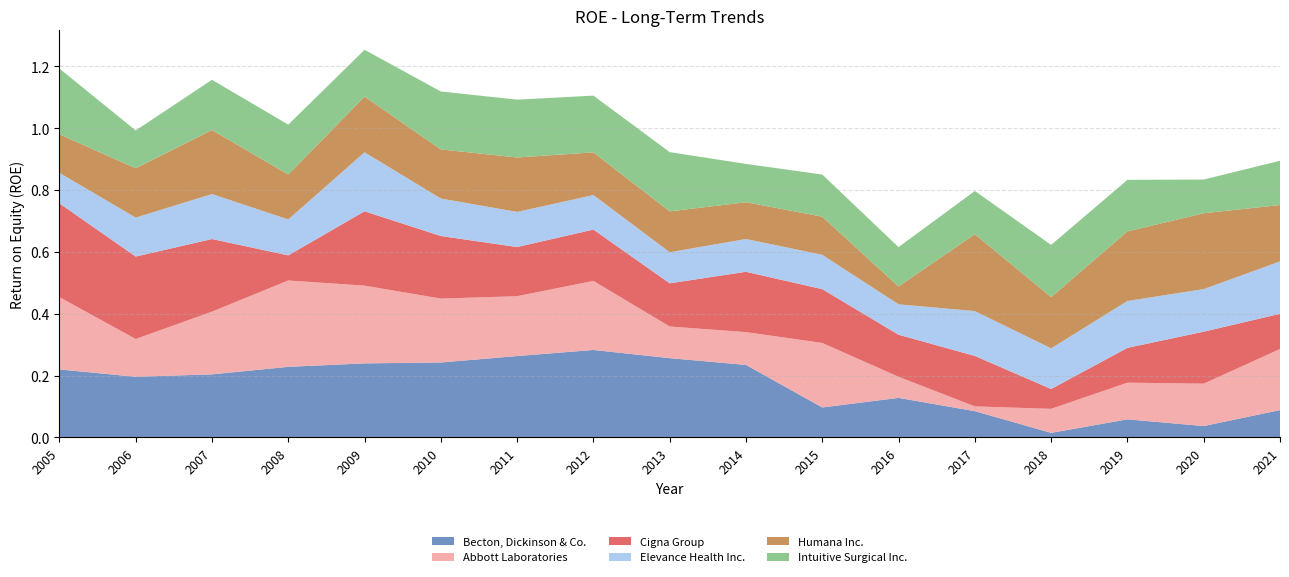

Reading left to right, list all the values displayed in this chart.

Becton, Dickinson & Co.: 0.2	0.2	0.2	0.2	0.2	0.2	0.3	0.3	0.3	0.2	0.1	0.1	0.1	0.0	0.1	0.0	0.1
Abbott Laboratories: 0.2	0.1	0.2	0.3	0.3	0.2	0.2	0.2	0.1	0.1	0.2	0.1	0.0	0.1	0.1	0.1	0.2
Cigna Group: 0.3	0.3	0.2	0.1	0.2	0.2	0.2	0.2	0.1	0.2	0.2	0.1	0.2	0.1	0.1	0.2	0.1
Elevance Health Inc.: 0.1	0.1	0.1	0.1	0.2	0.1	0.1	0.1	0.1	0.1	0.1	0.1	0.1	0.1	0.2	0.1	0.2
Humana Inc.: 0.1	0.2	0.2	0.1	0.2	0.2	0.2	0.1	0.1	0.1	0.1	0.1	0.2	0.2	0.2	0.2	0.2
Intuitive Surgical Inc.: 0.2	0.1	0.2	0.2	0.2	0.2	0.2	0.2	0.2	0.1	0.1	0.1	0.1	0.2	0.2	0.1	0.1